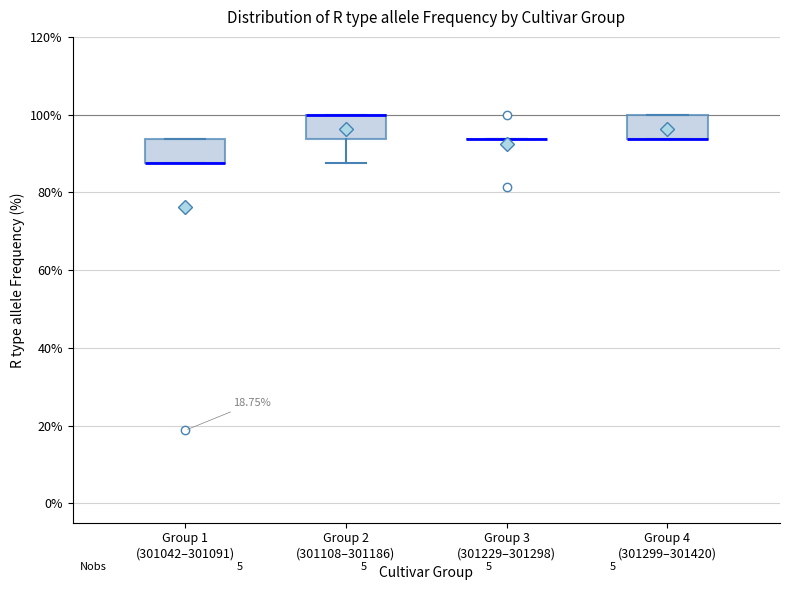

Where is the upper edge of the box for Group 1 (301042–301091) on the y-axis? The values are not printed on the chart, so give them approximately, as read against the axis.

94